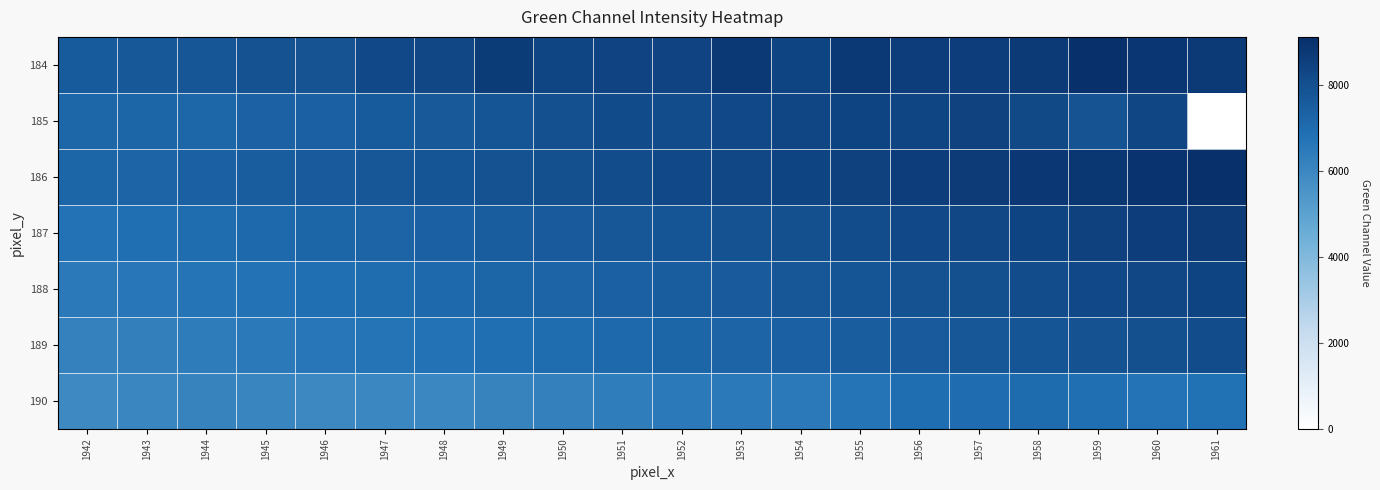

Between 1949 and 1957, which series saw the biggest shift?

190